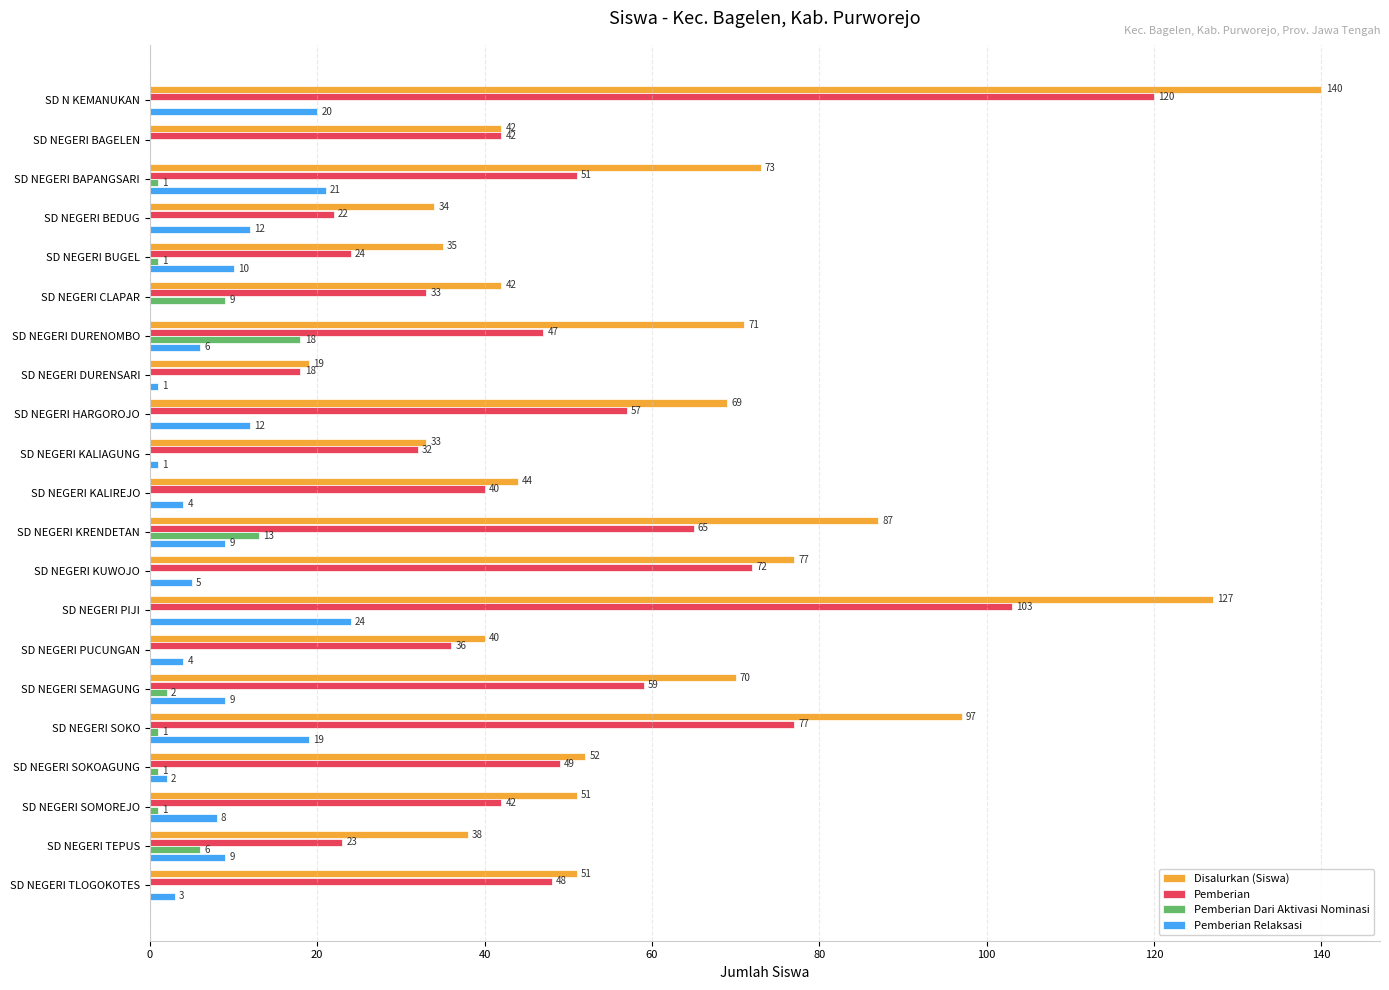

What is the sum of all Pemberian values?

1060